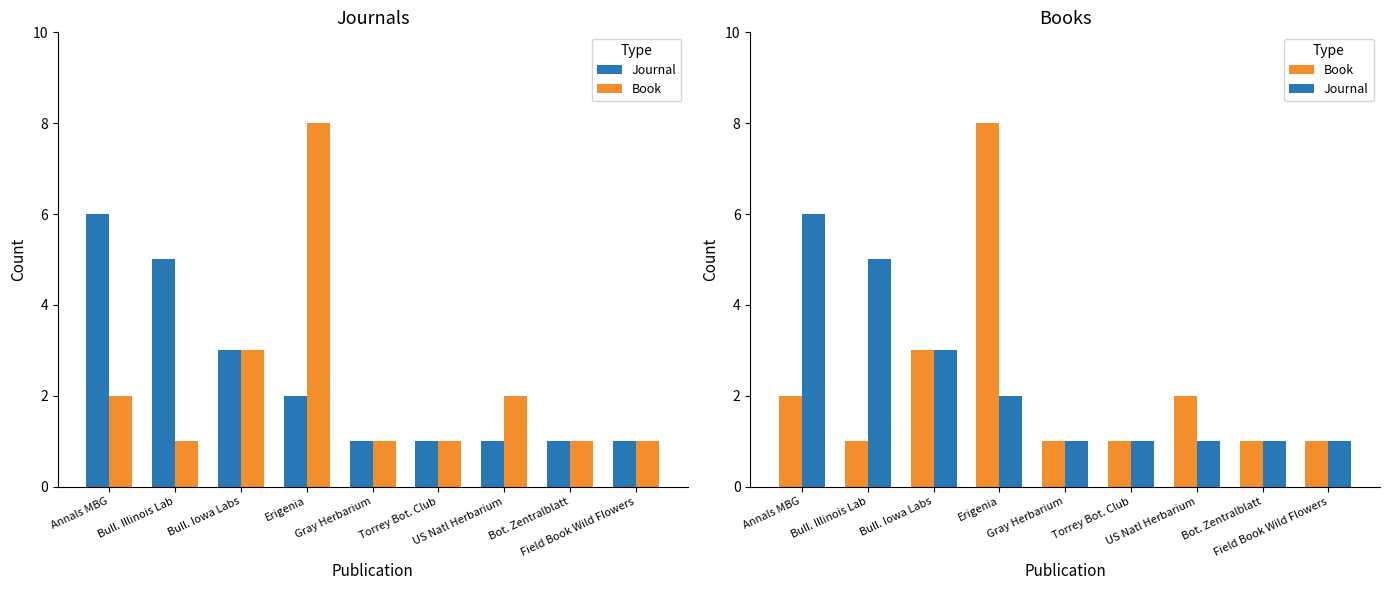

What is the value of the Book bar at the 9th from the left?

1